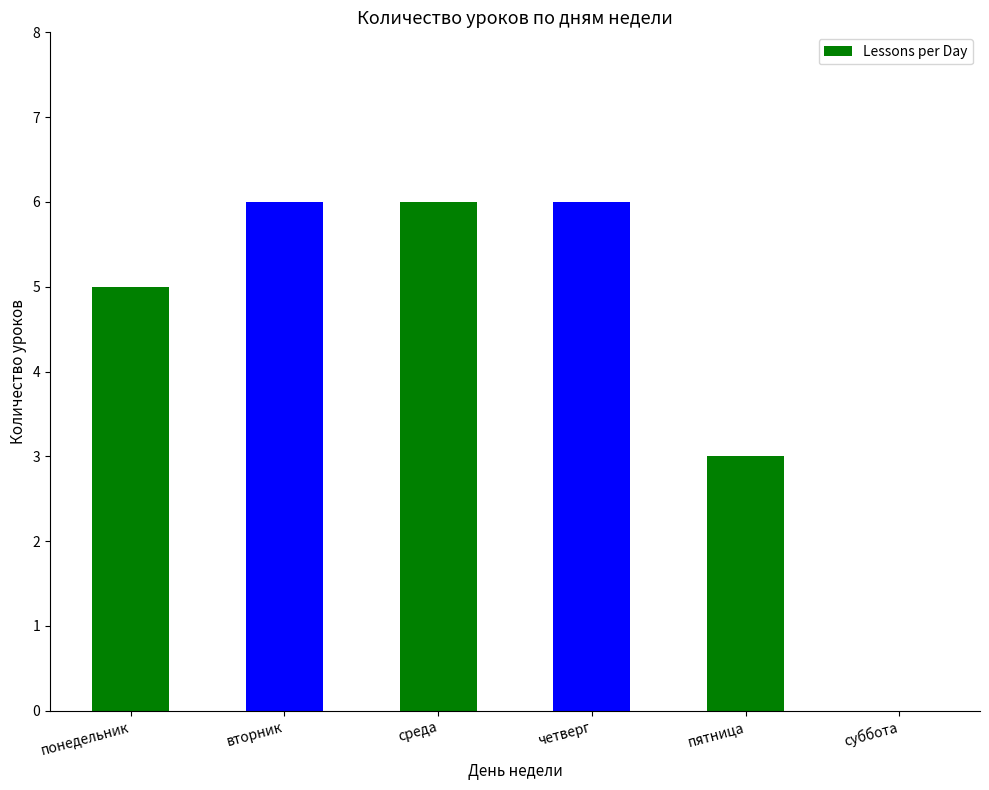

The value at среда is 8. True or false?

False